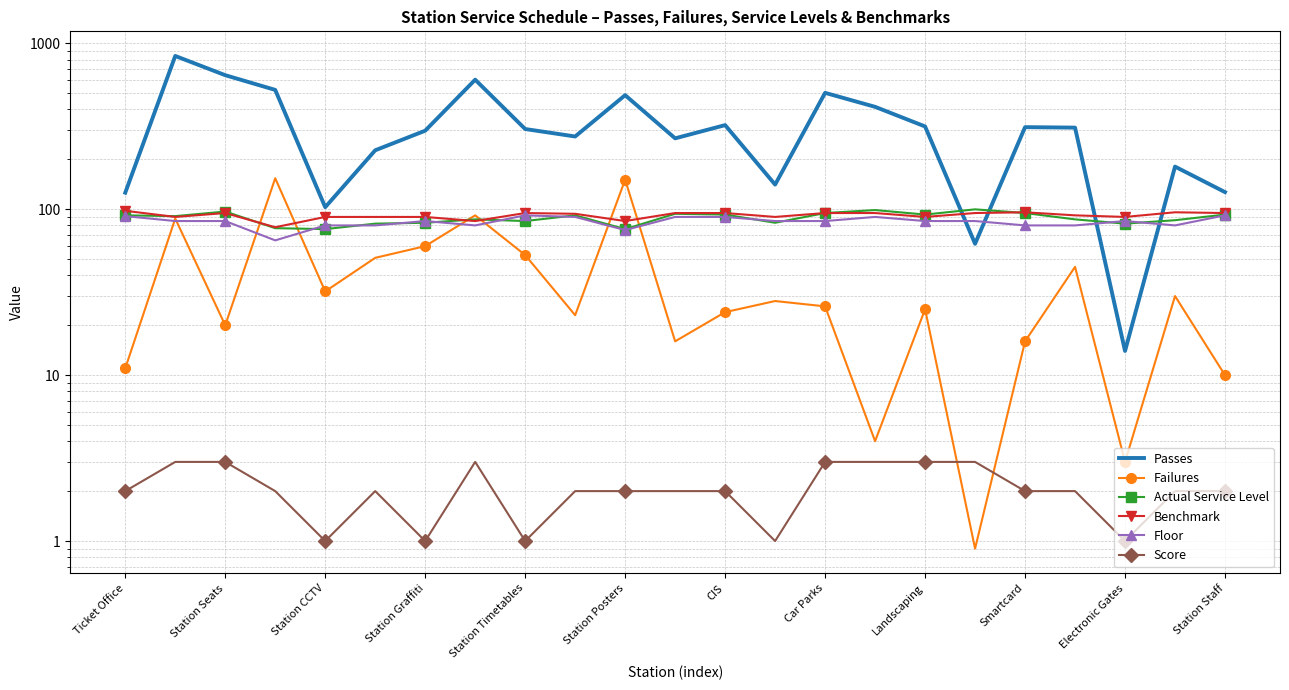

What are all the series names shown in the legend?

Passes, Failures, Actual Service Level, Benchmark, Floor, Score